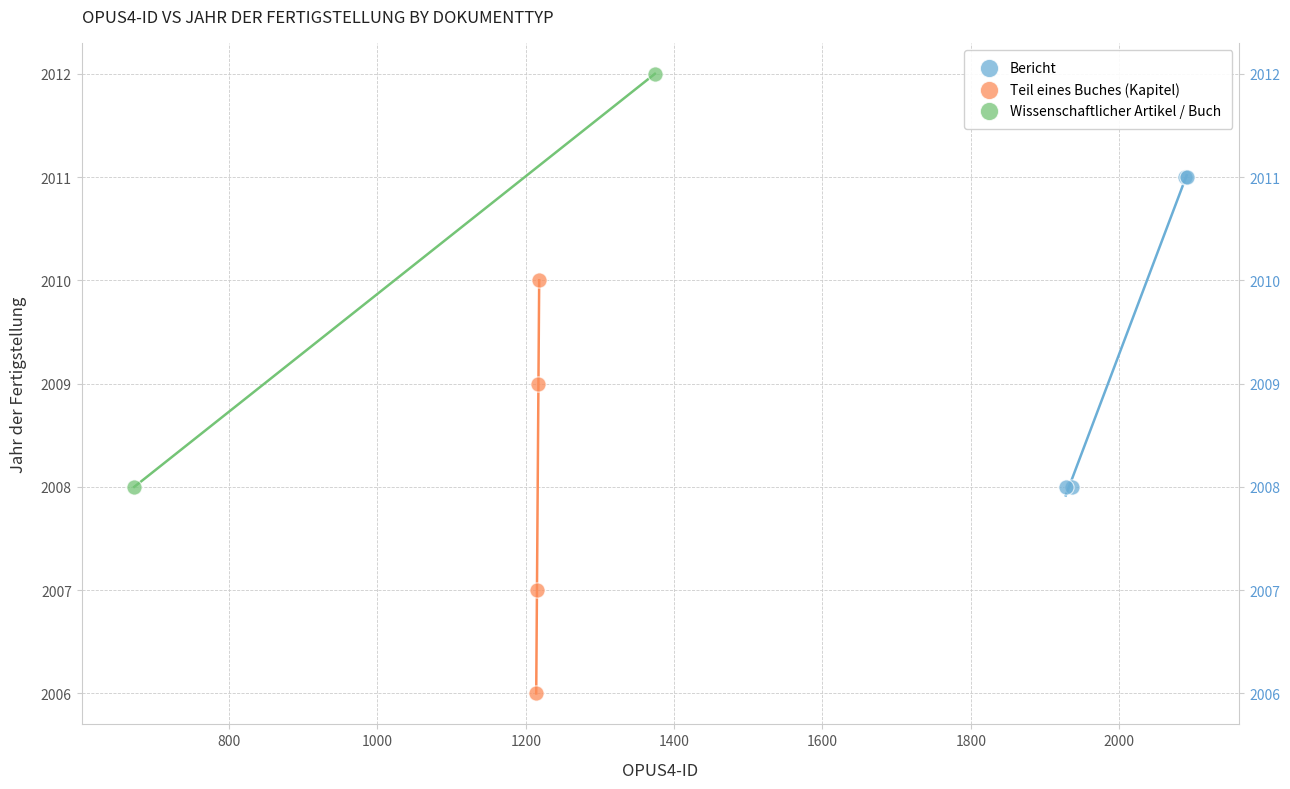

What are all the series names shown in the legend?

Bericht, Teil eines Buches (Kapitel), Wissenschaftlicher Artikel / Buch